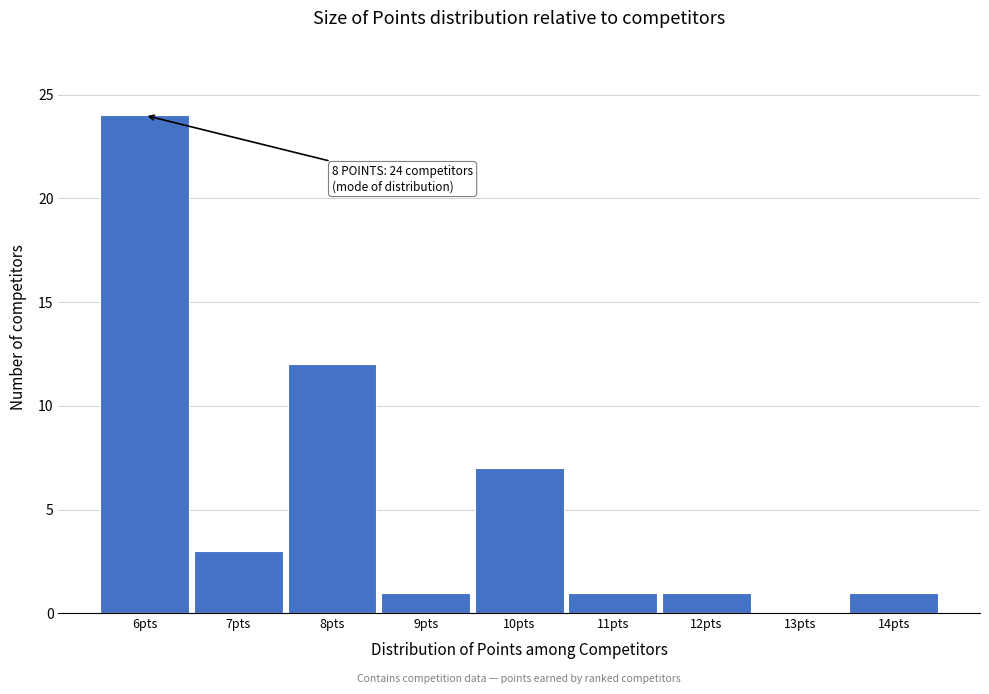

Which range on the x-axis has the tallest bar?

5.5 to 6.5